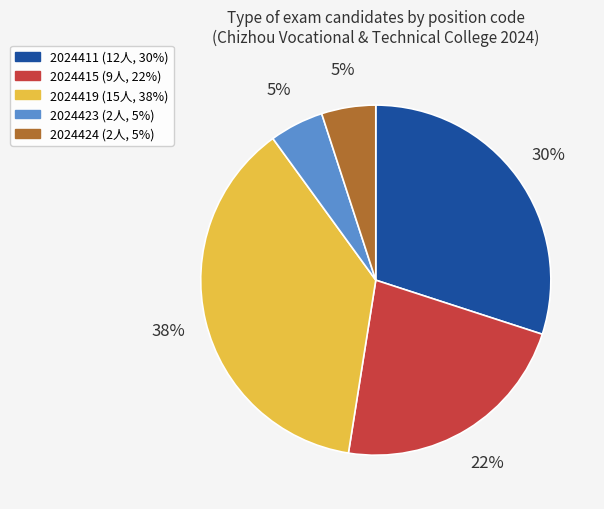

What percentage is the 2024423 slice, to the nearest percent?

5%